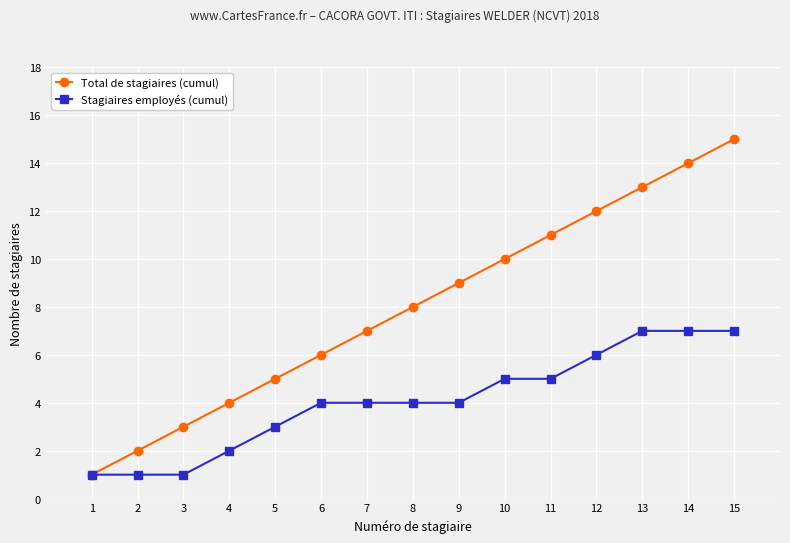

Which series has the largest total across all categories?

Total de stagiaires (cumul)